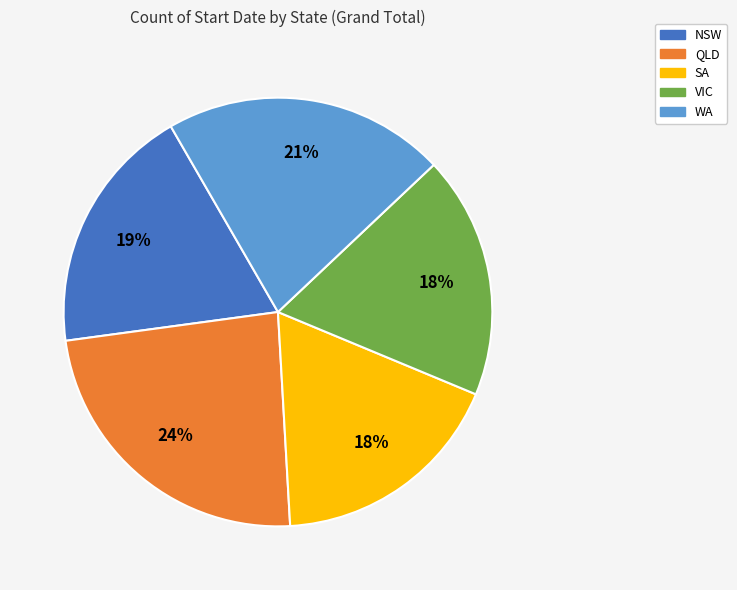

Approximately how many times larger is the value at NSW compared to QLD?

0.8